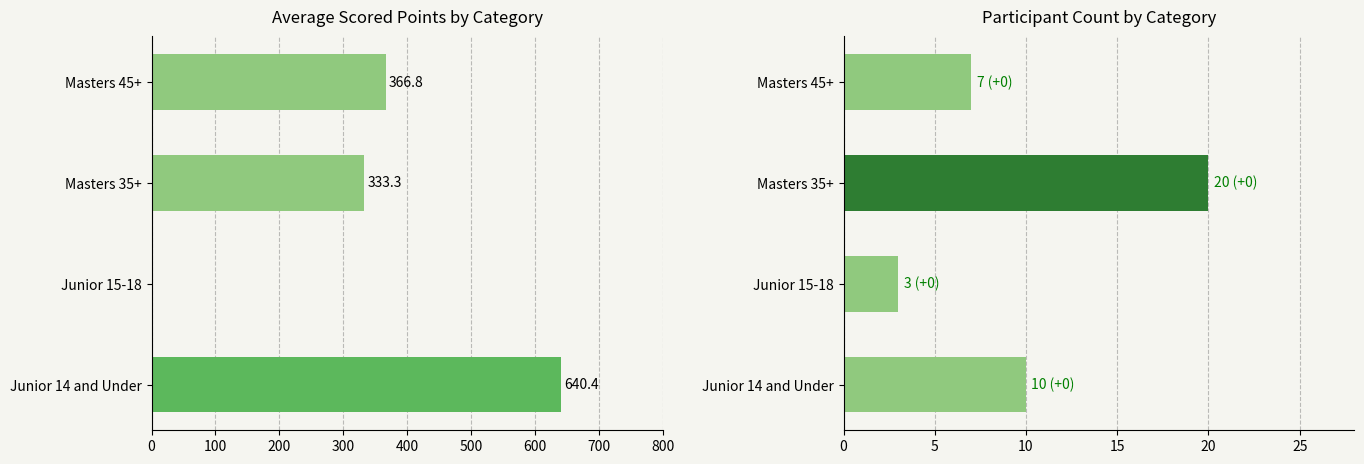

How many bars are there in each group?

2